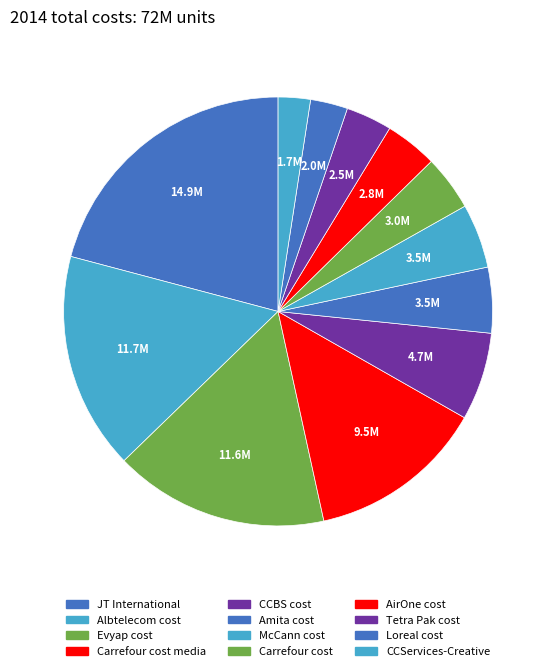

Combined, what portion of the pie is Amita cost and Loreal cost?

7.8%